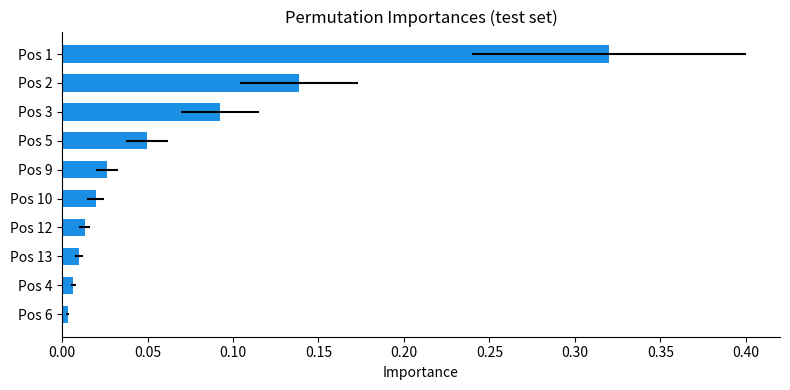

Does the chart contain any negative values?

No